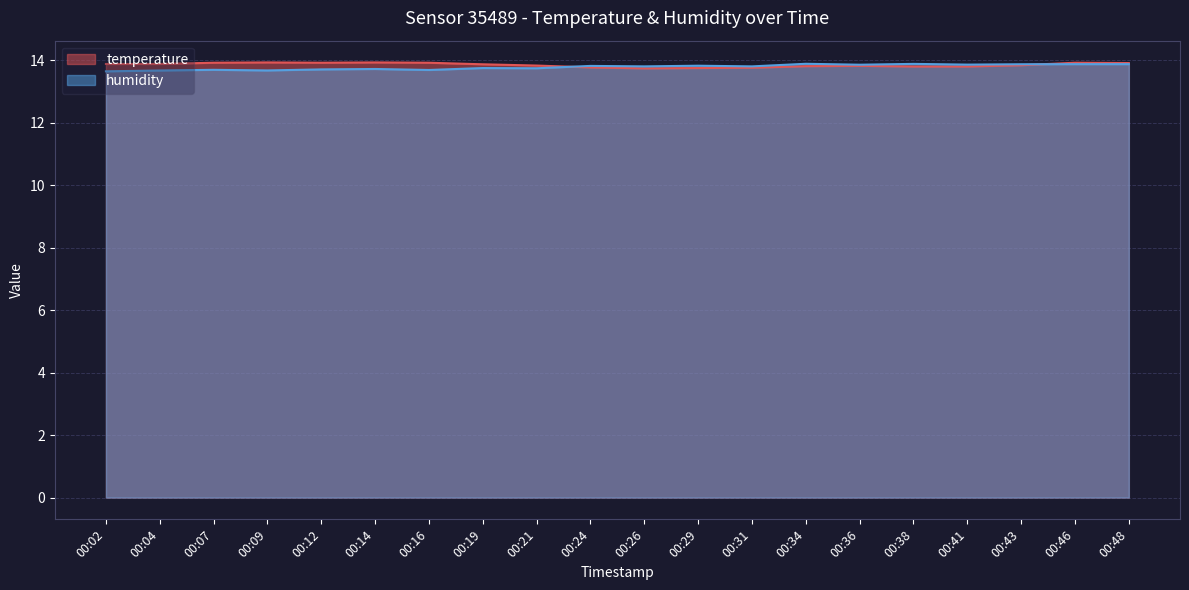

What is the sum of the humidity values at 00:29 and 00:31?

27.6